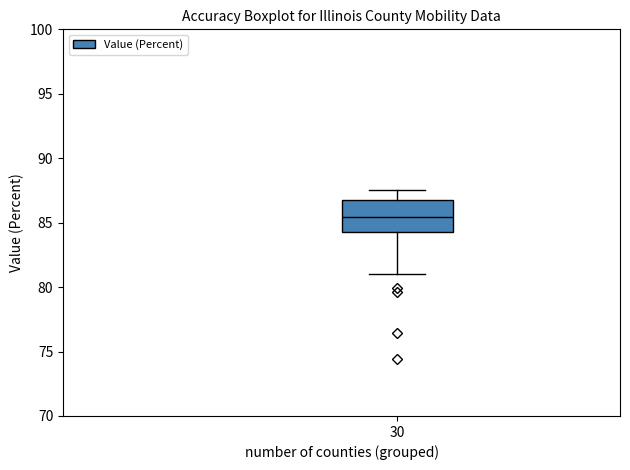

Transcribe this box plot: give where the median line is, the range the box spans, and where the two whiskers end, as read against the y-axis. The values are not printed on the chart, so give them approximately, as read against the axis.

median 85.5, box 84.5 to 87.0, whiskers 81.0 to 87.5